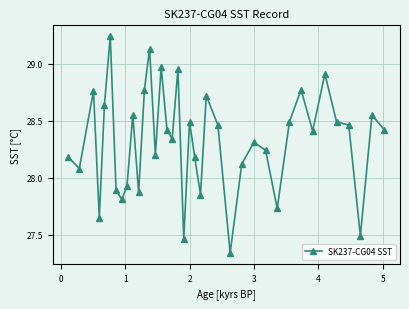

What is the value of the 16th point from the left?

28.4